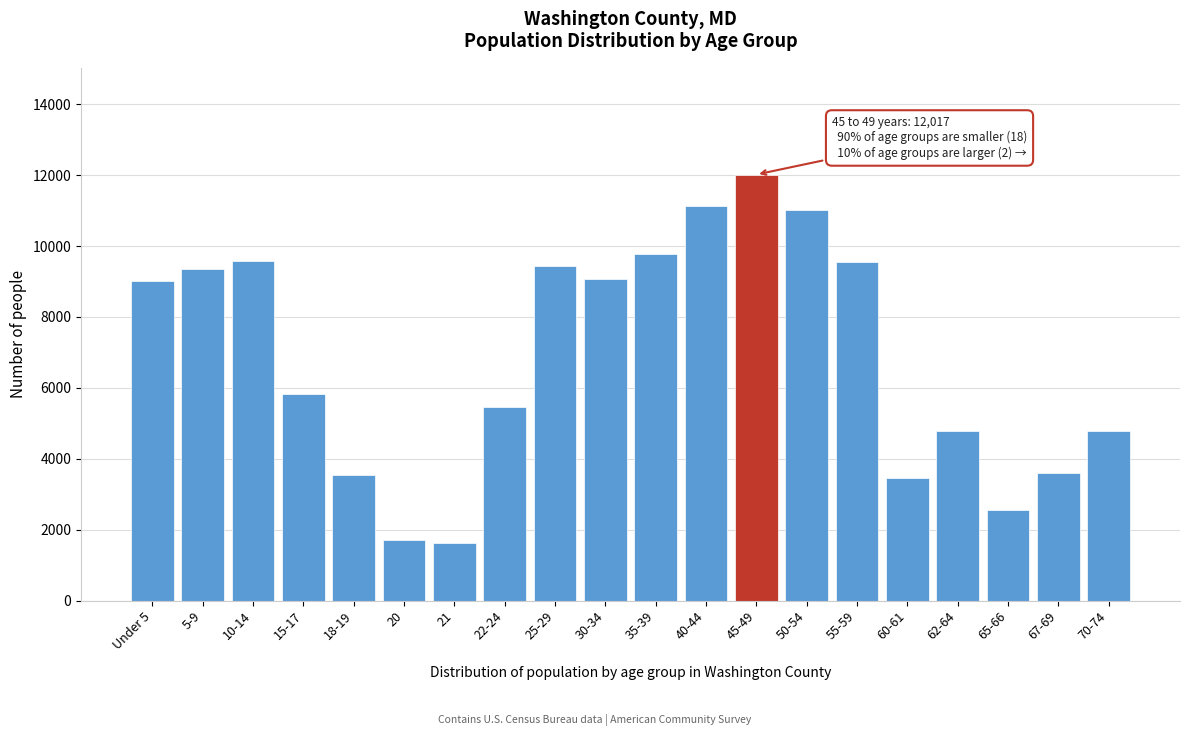

Which has a higher value, 35-39 or 65-66?

35-39